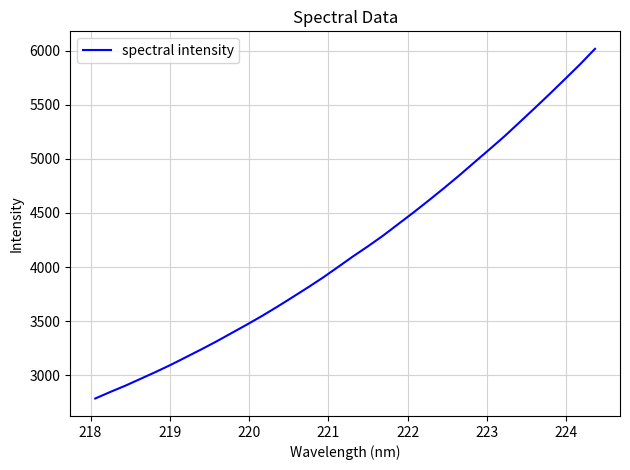

What is the smallest value displayed?

2784.2